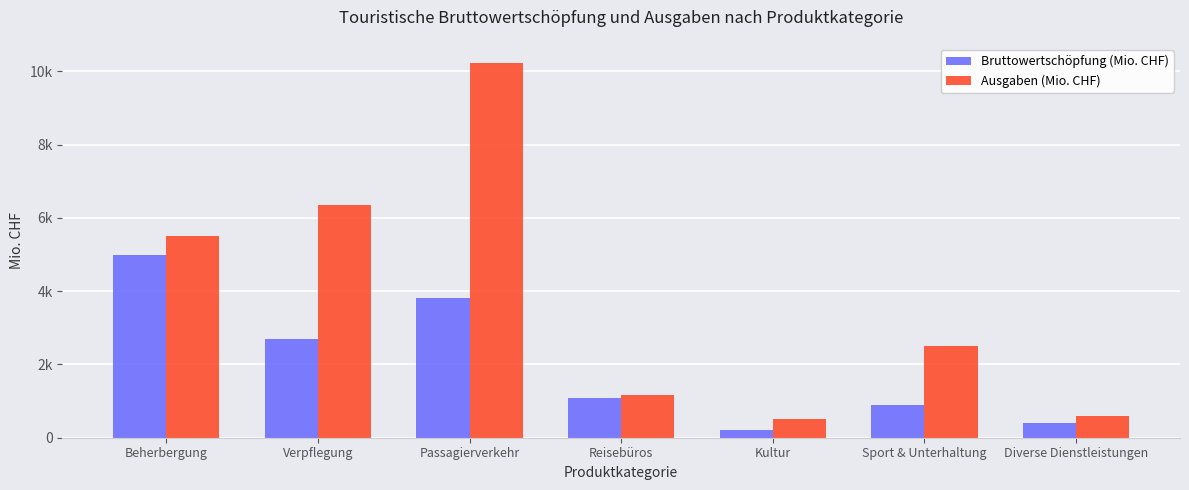

What is the label of the 6th bar from the right?

Verpflegung